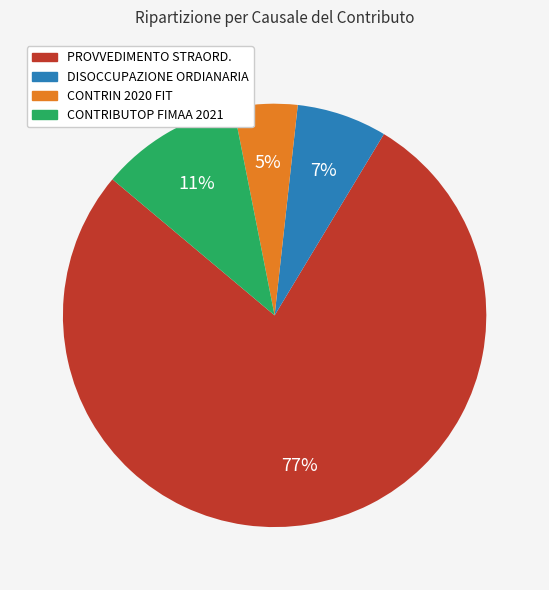

Is there any slice that represents more than half of the pie?

Yes